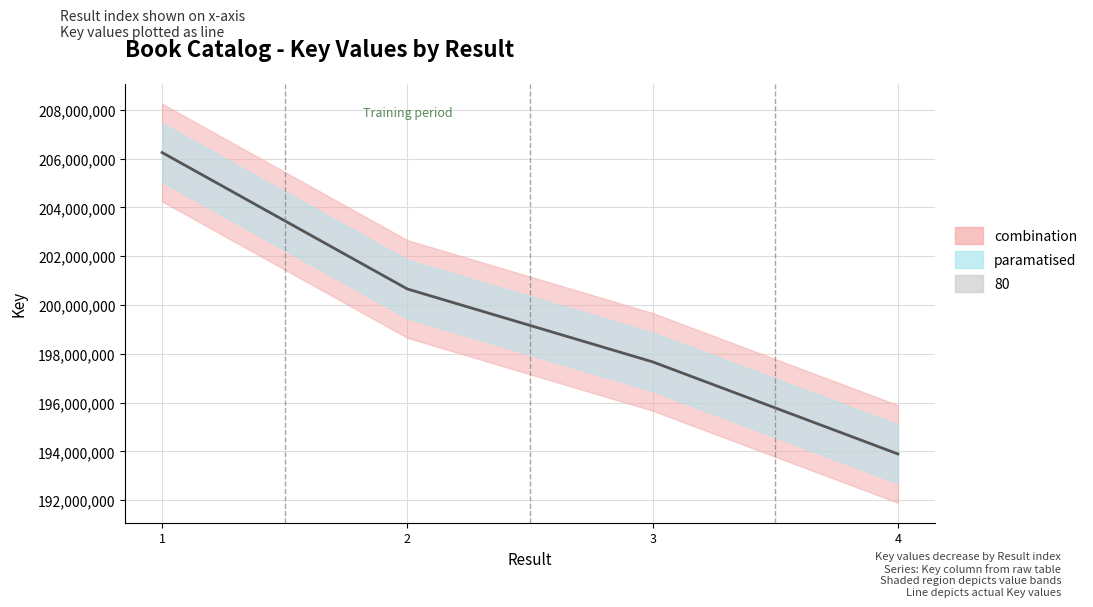

Reading left to right, what are all the values shown in this chart?

206245847	200654836	197668968	193895999